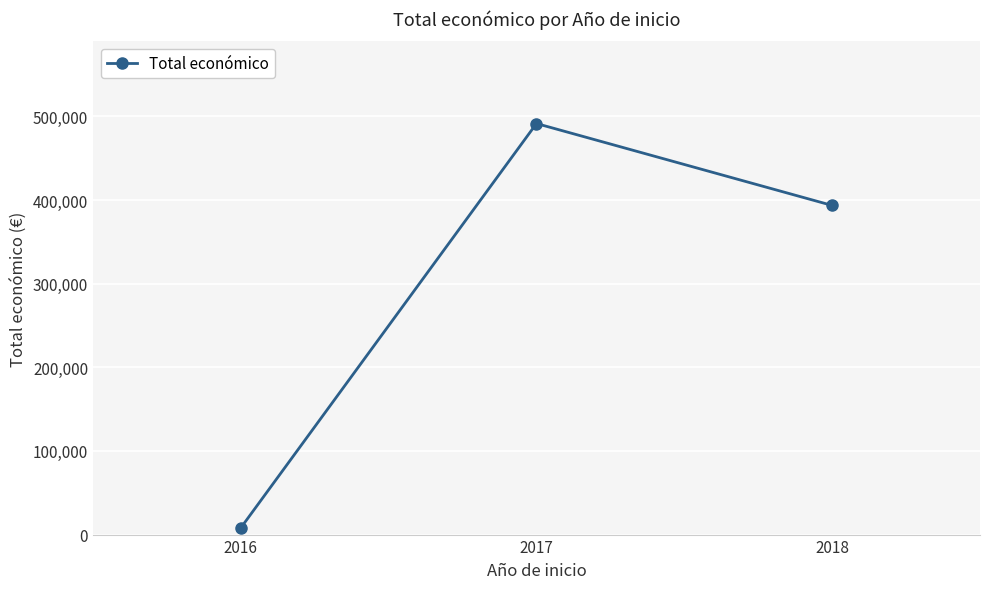

Between 2016 and 2018, which is larger?

2018